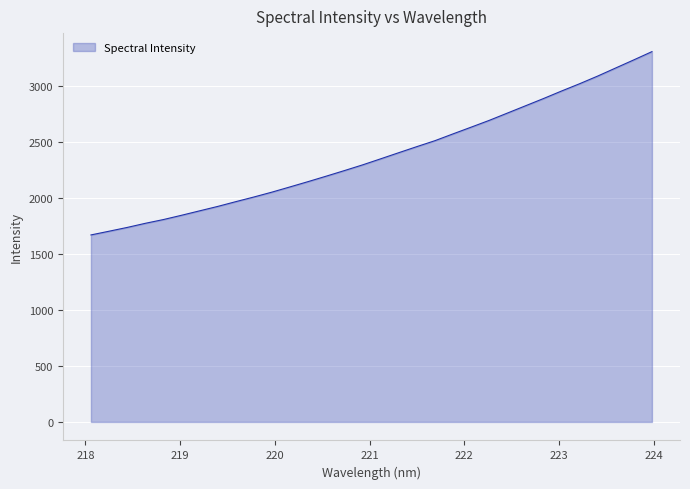

What is the maximum value shown in the chart?

3311.3